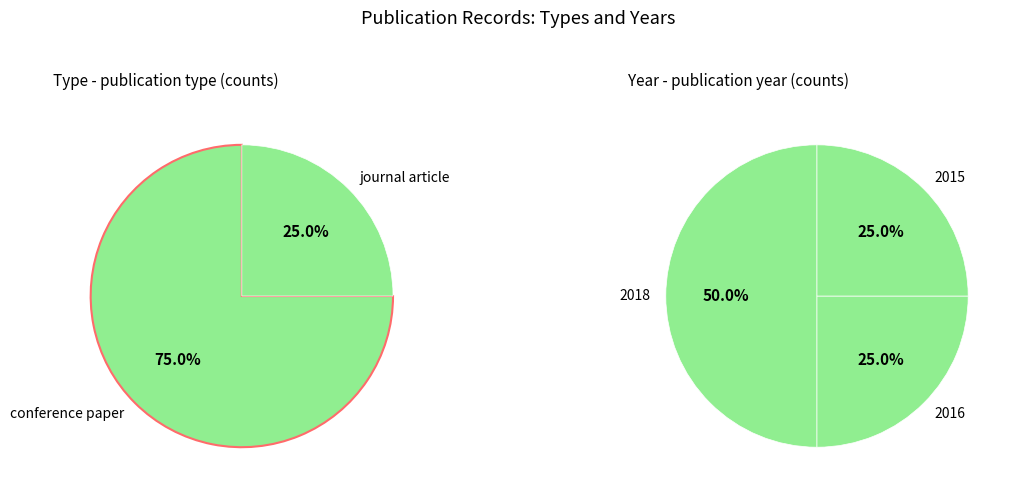

Do conference paper (2015) and conference paper (2018) together represent more than half of the pie?

No